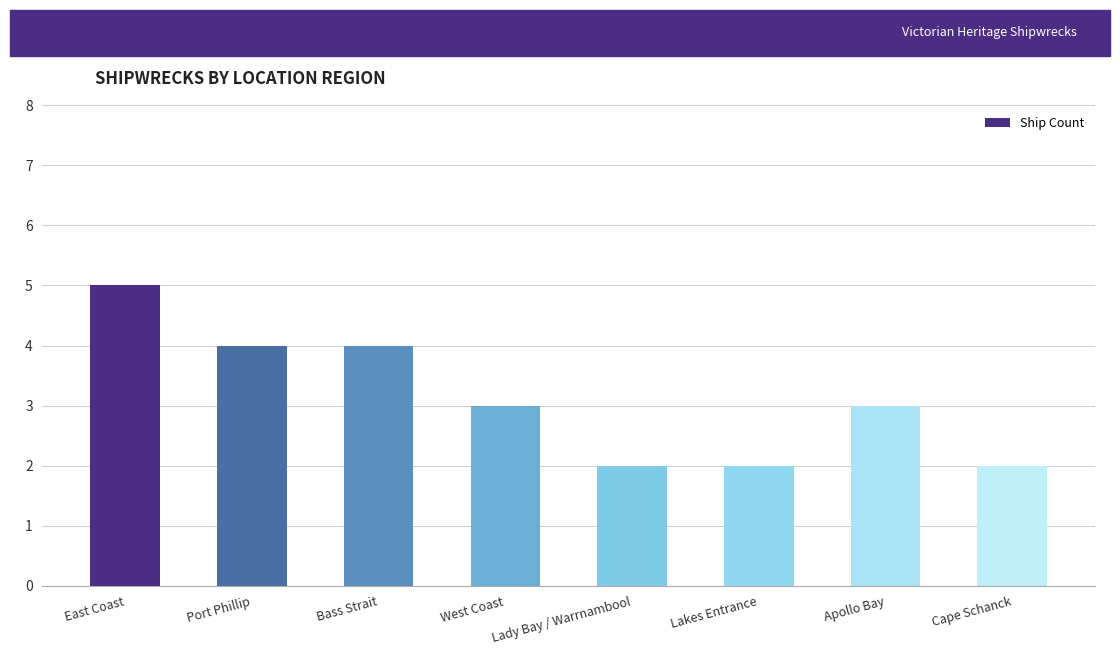

The value at East Coast is 5. True or false?

True